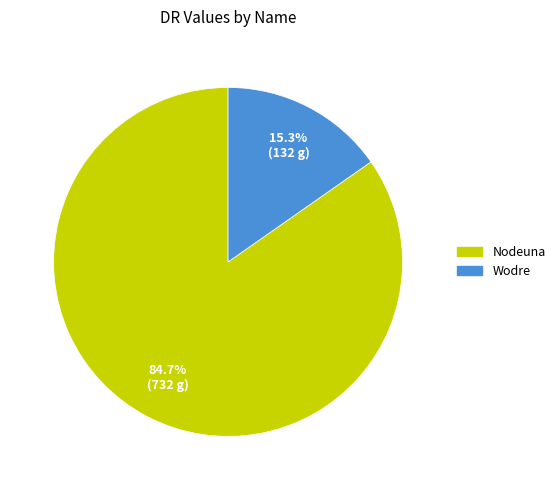

To the nearest percent, what is the average slice percentage?

50%